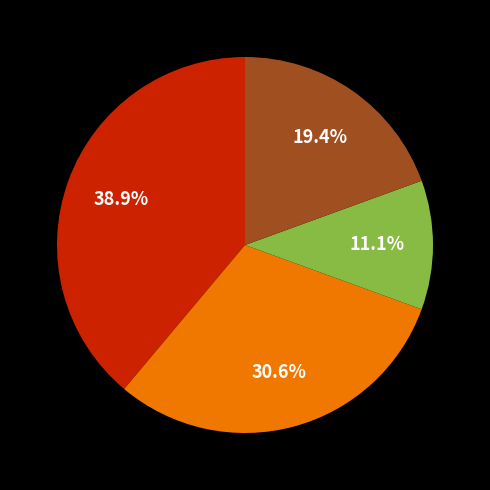

Does any single category account for the majority?

No